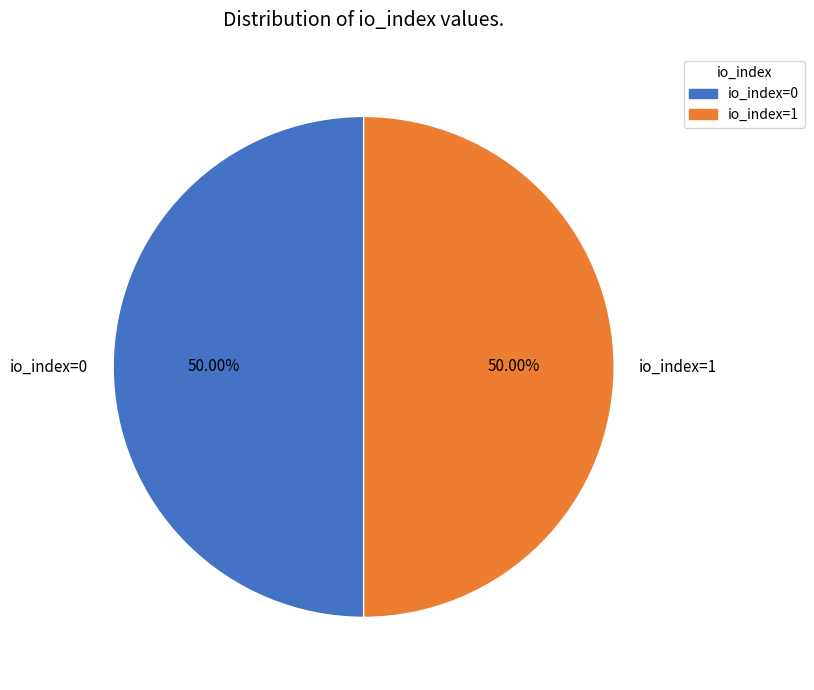

Approximately how many times larger is the value at io_index=1 compared to io_index=0?

1.0